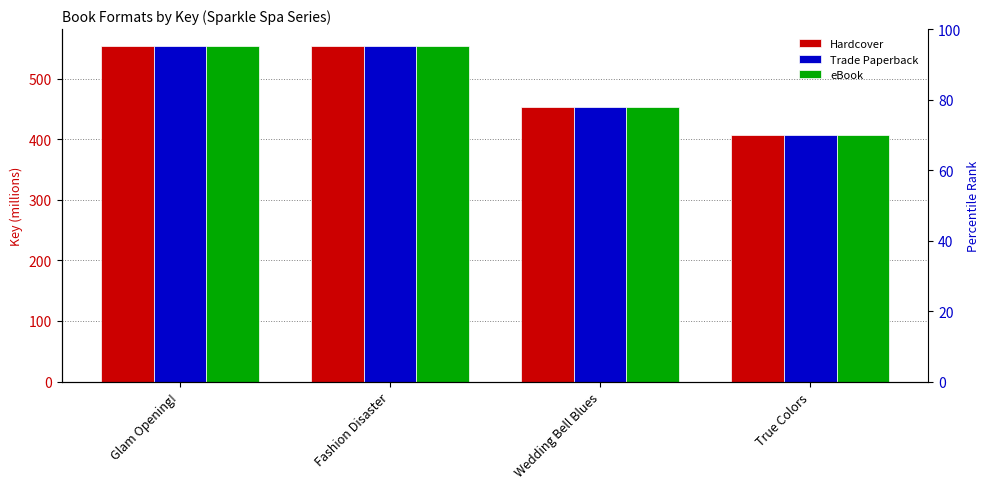

What is the label of the 2nd bar from the left?

Fashion Disaster